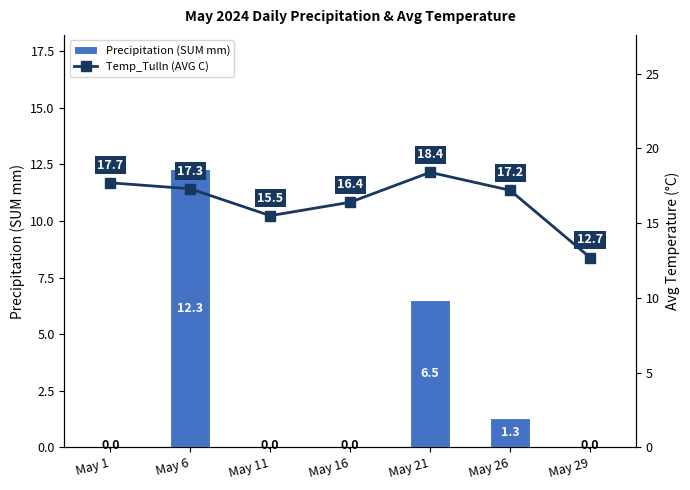

What is the difference between the Temp_Tulln (AVG C) values at May 21 and May 26?

1.2